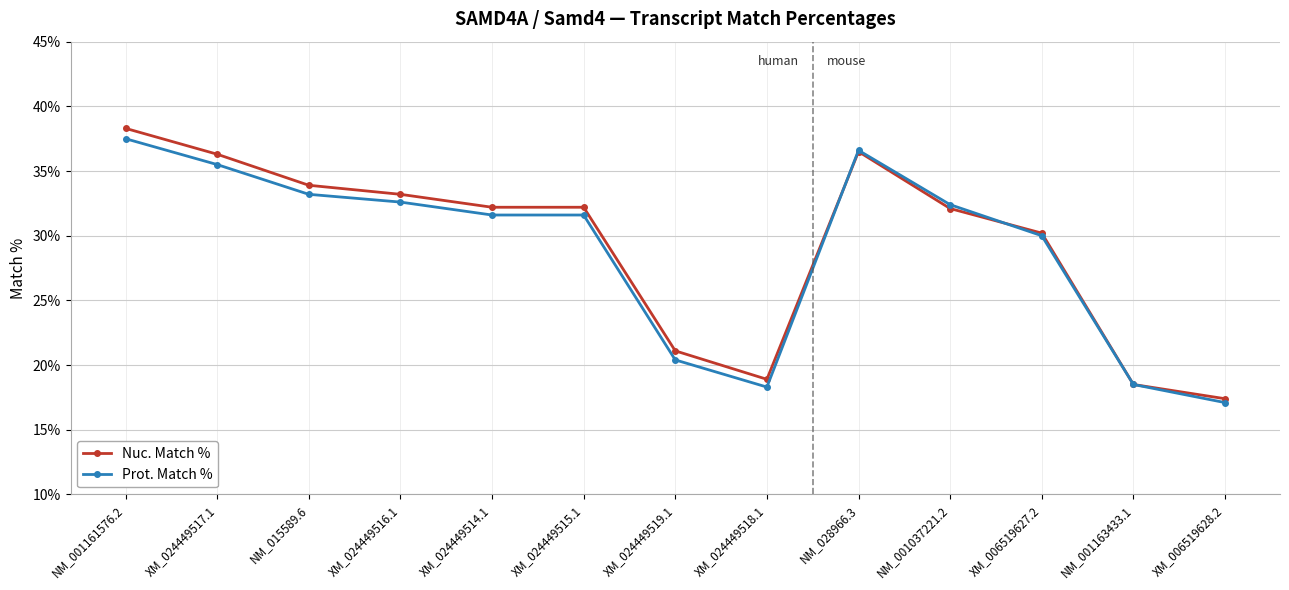

Is it true that Nuc. Match % equals 49.5 at XM_024449514.1?

False